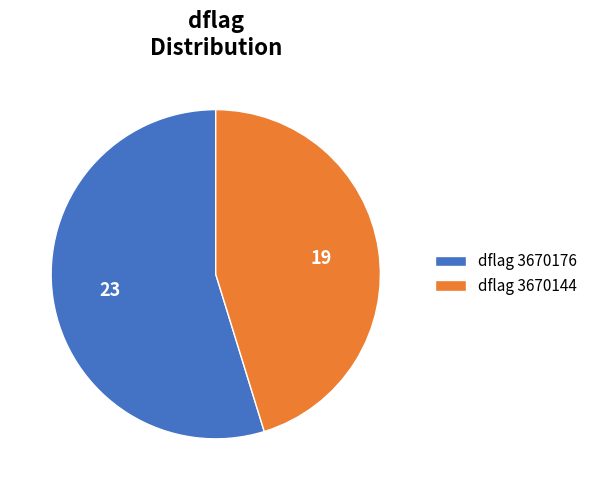

How many segments does this pie chart have?

2